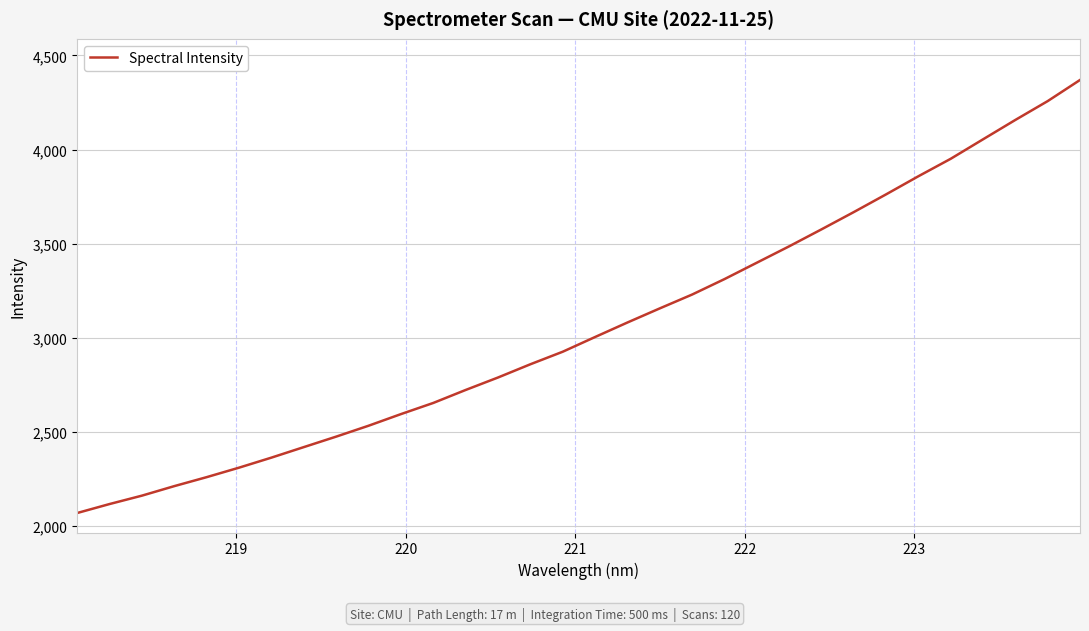

What is the average value?

3056.2